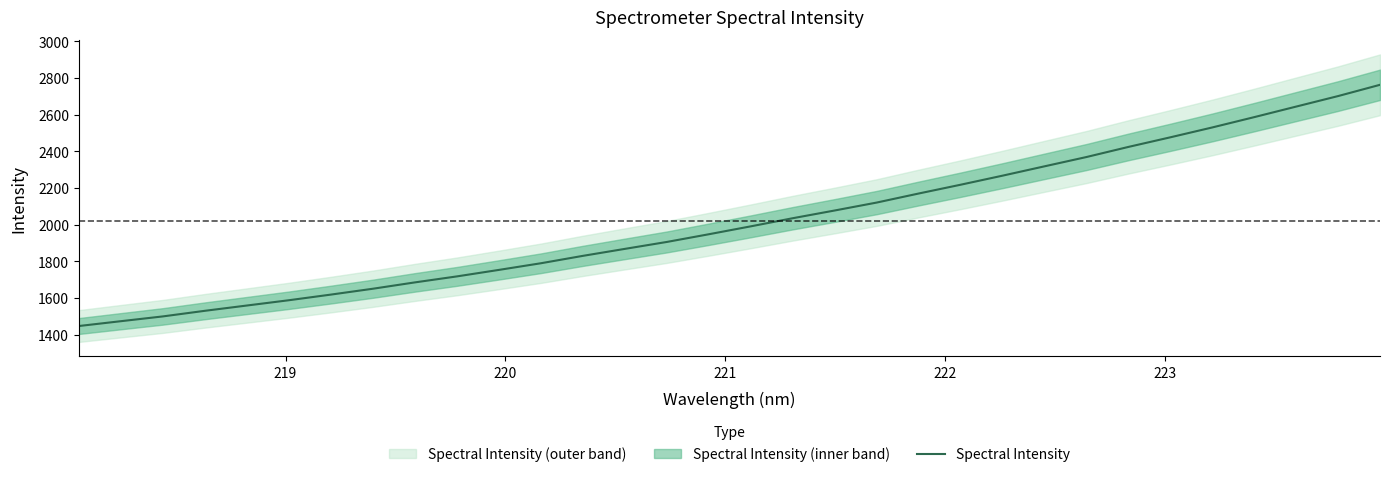

Does the chart have visible grid lines?

No